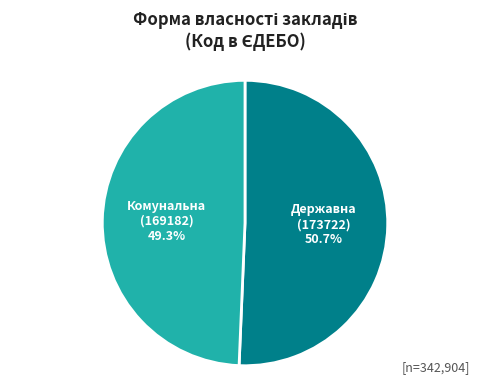

Approximately how many times larger is the value at Державна (173722) compared to Комунальна (169182)?

1.0